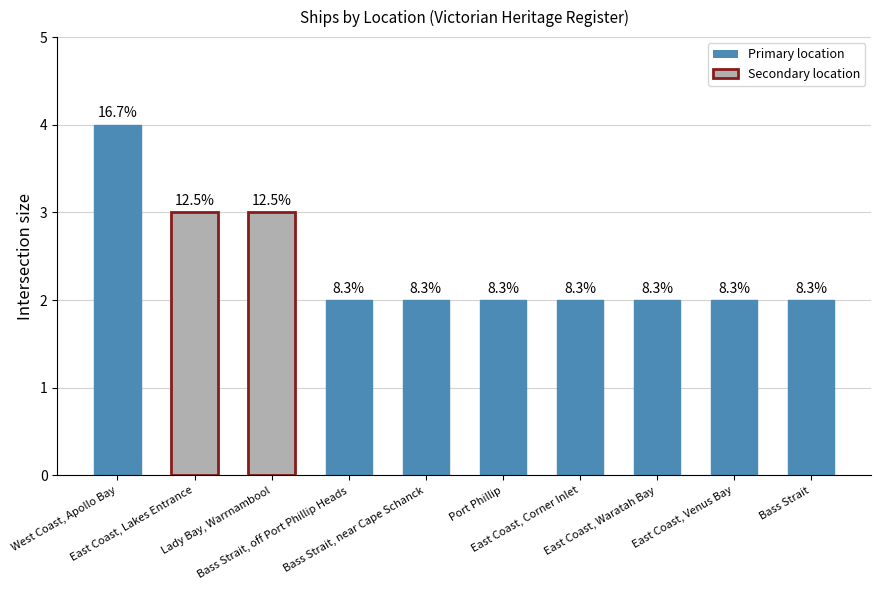

Rank the categories by value from lowest to highest.

Bass Strait, off Port Phillip Heads, Bass Strait, near Cape Schanck, Port Phillip, East Coast, Corner Inlet, East Coast, Waratah Bay, East Coast, Venus Bay, Bass Strait, East Coast, Lakes Entrance, Lady Bay, Warrnambool, West Coast, Apollo Bay